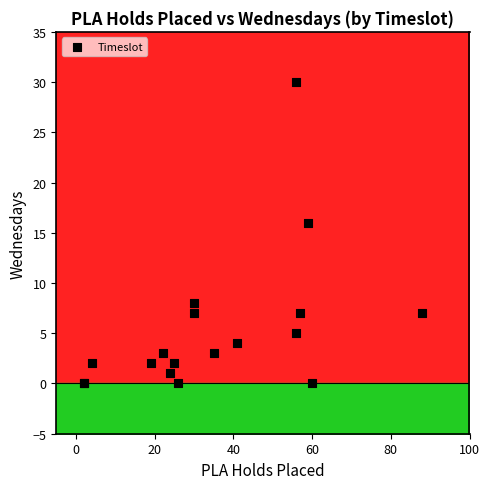

What Y value in the scatter plot is closest to 15?

16